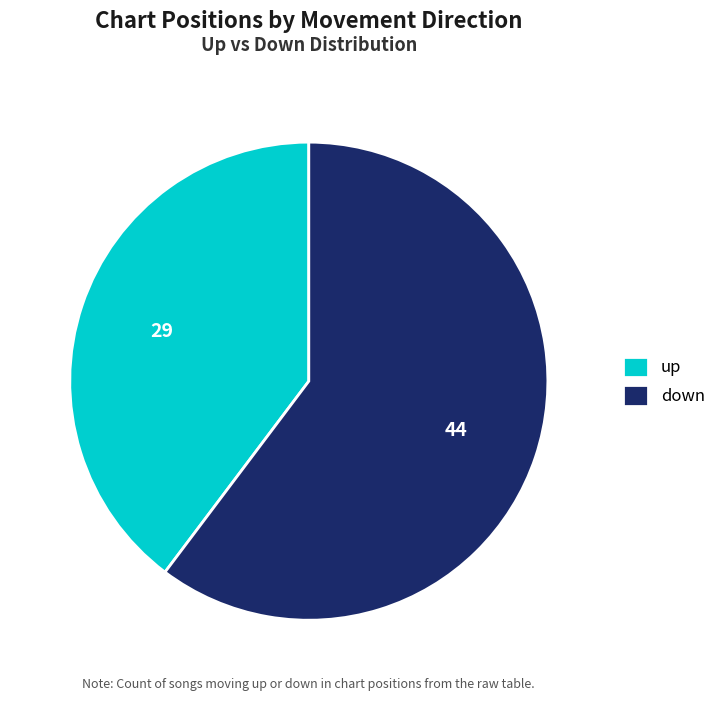

Between down and up, which is larger?

down